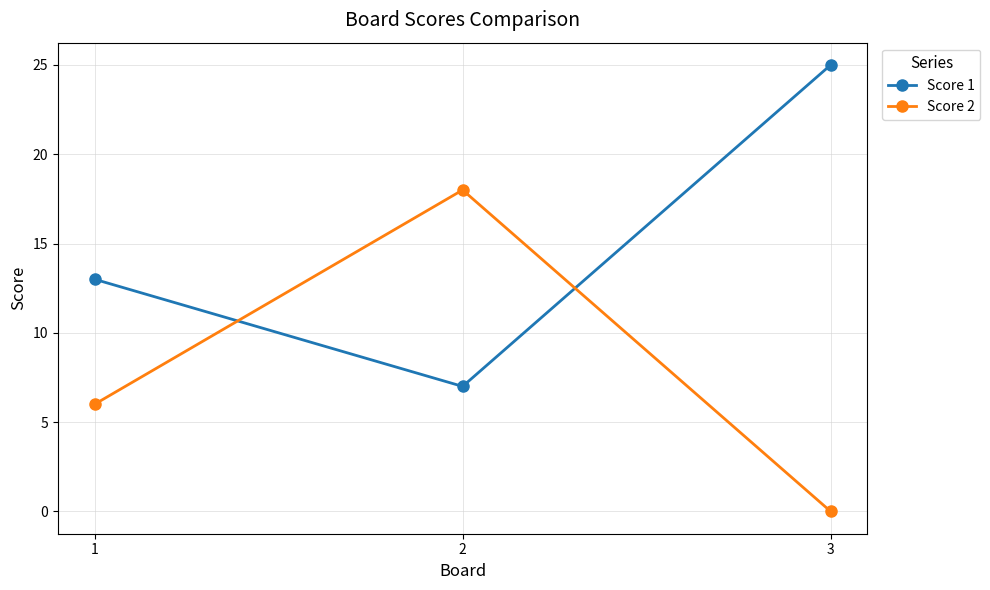

Which series changed the most between 1 and 2?

Score 2